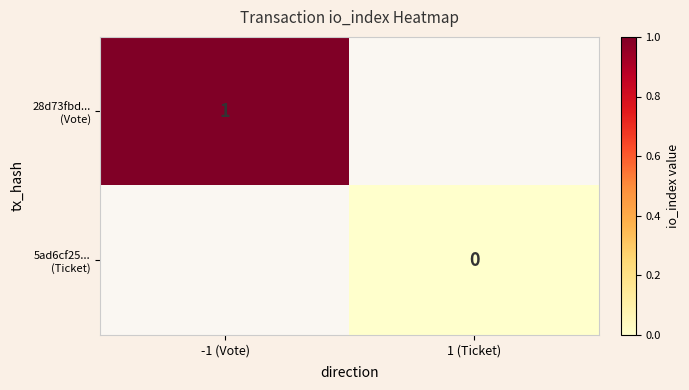

The 5ad6cf25... (Ticket) series shows 0.0 at 1 (Ticket). True or false?

True